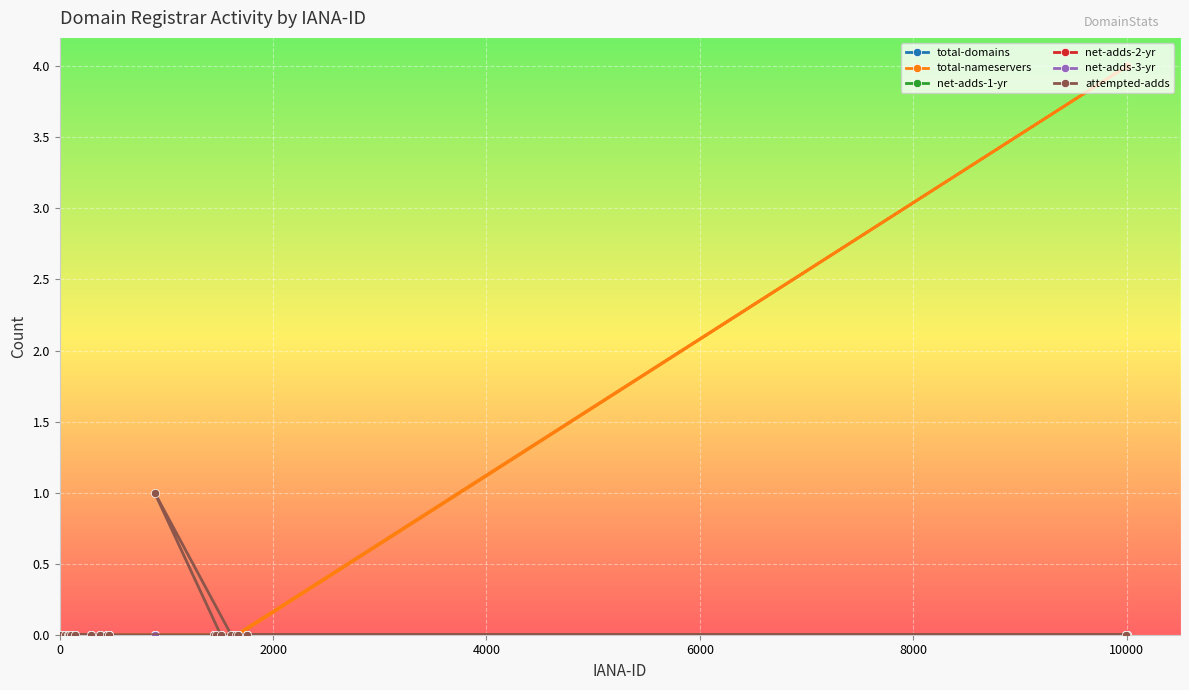

Count the number of data series in this chart.

6